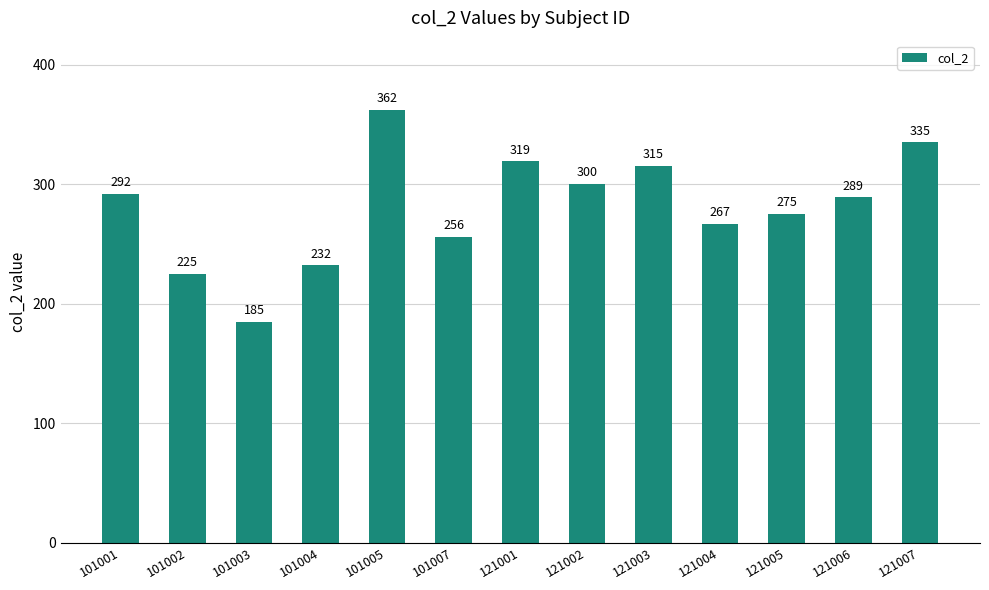

Rank the categories by value from lowest to highest.

101003, 101002, 101004, 101007, 121004, 121005, 121006, 101001, 121002, 121003, 121001, 121007, 101005